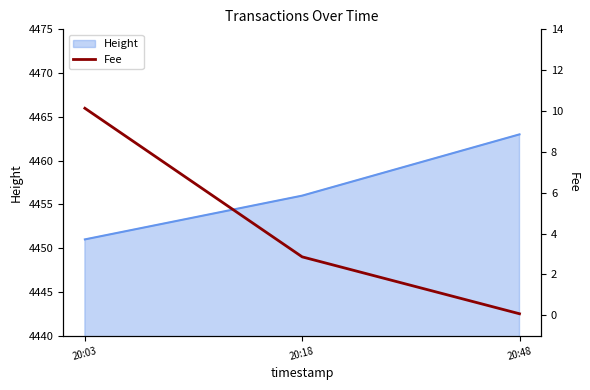

The chart shows a value of 2.9 at 20:18. True or false?

True